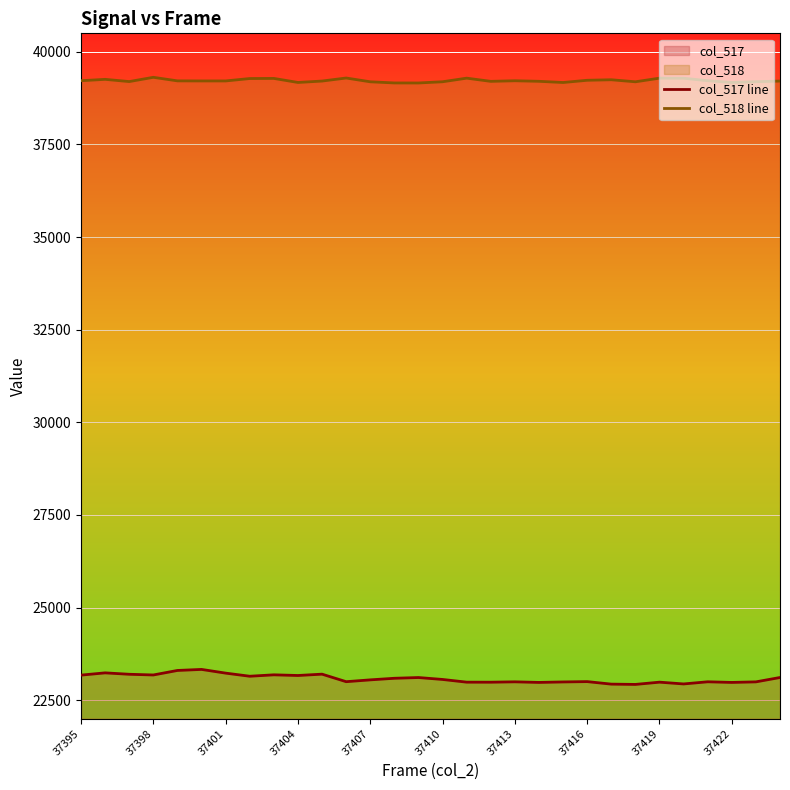

True or false: col_518 line has more than 0 points higher than both neighbors.

True